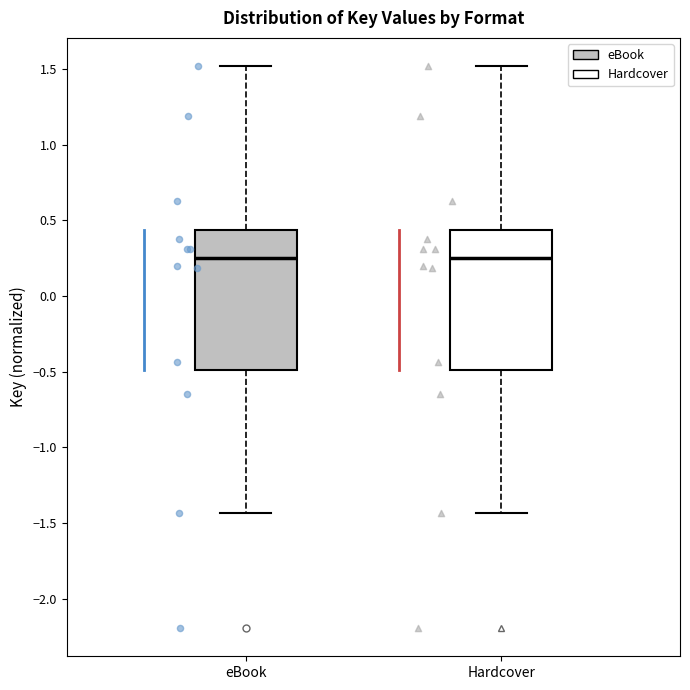

Reading left to right, transcribe this box plot: for each box, give where its median line is, the range the box spans, and where its two whiskers end, as read against the y-axis. The values are not printed on the chart, so give them approximately, as read against the axis.

eBook: median 0.25, box -0.50 to 0.45, whiskers -1.45 to 1.50
Hardcover: median 0.25, box -0.50 to 0.45, whiskers -1.45 to 1.50